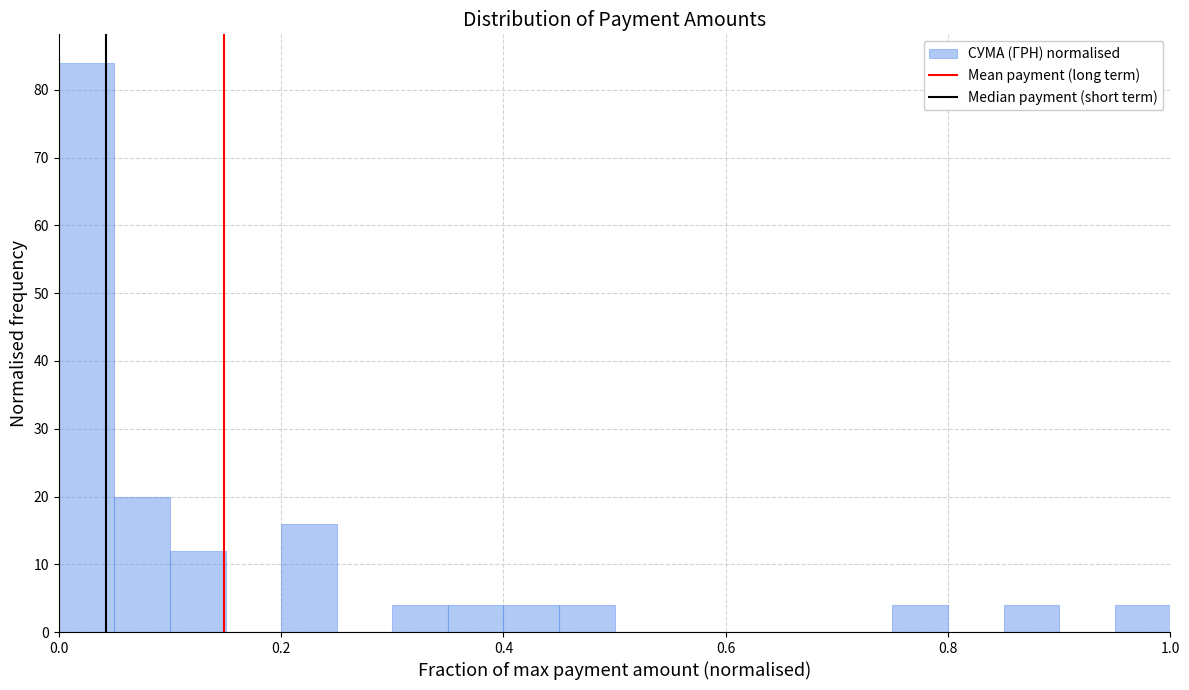

Read against the x-axis, roughly where is the centre of the tallest bar?

0.02